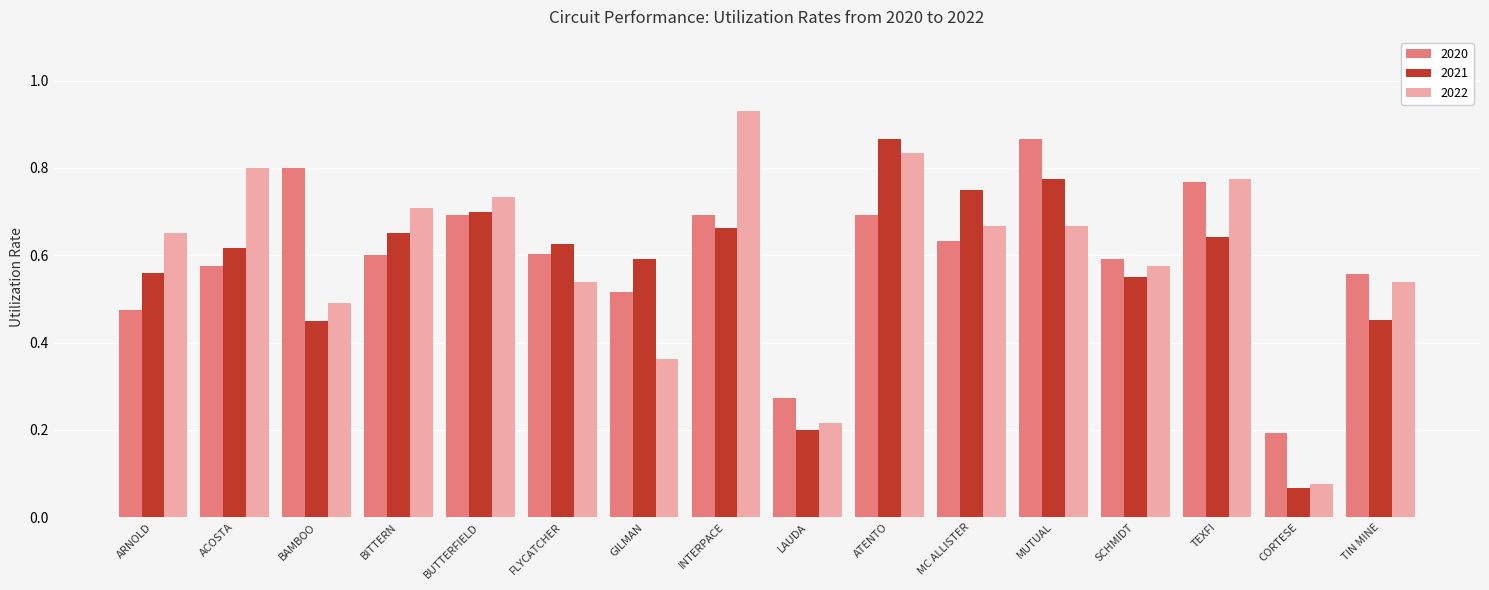

Which series changed the most between BUTTERFIELD and FLYCATCHER?

2022